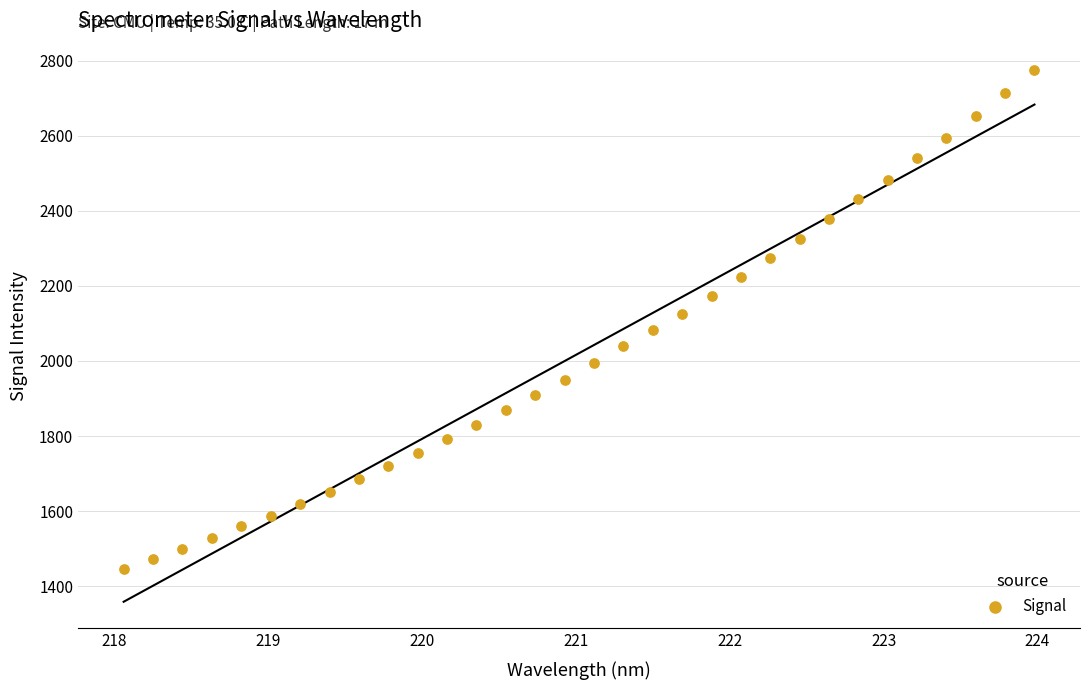

What is the range of X values (max minus min)?

5.9